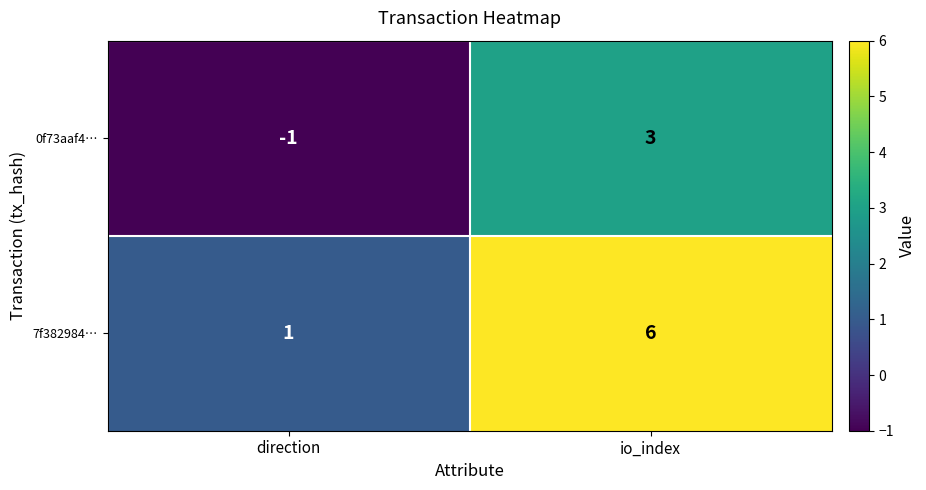

Reading left to right, extract all data points from this chart.

0f73aaf4…: -1	3
7f382984…: 1	6